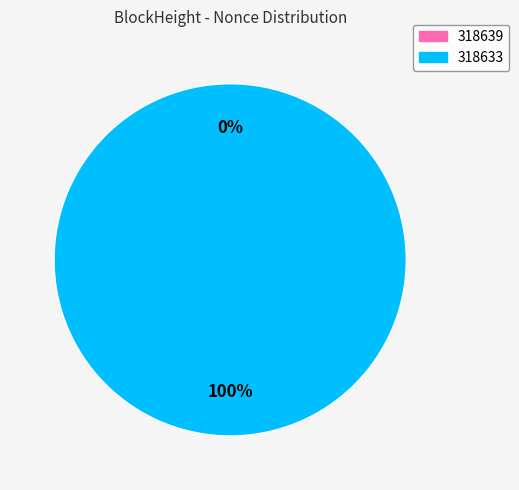

What percentage is the 318633 slice, to the nearest percent?

100%